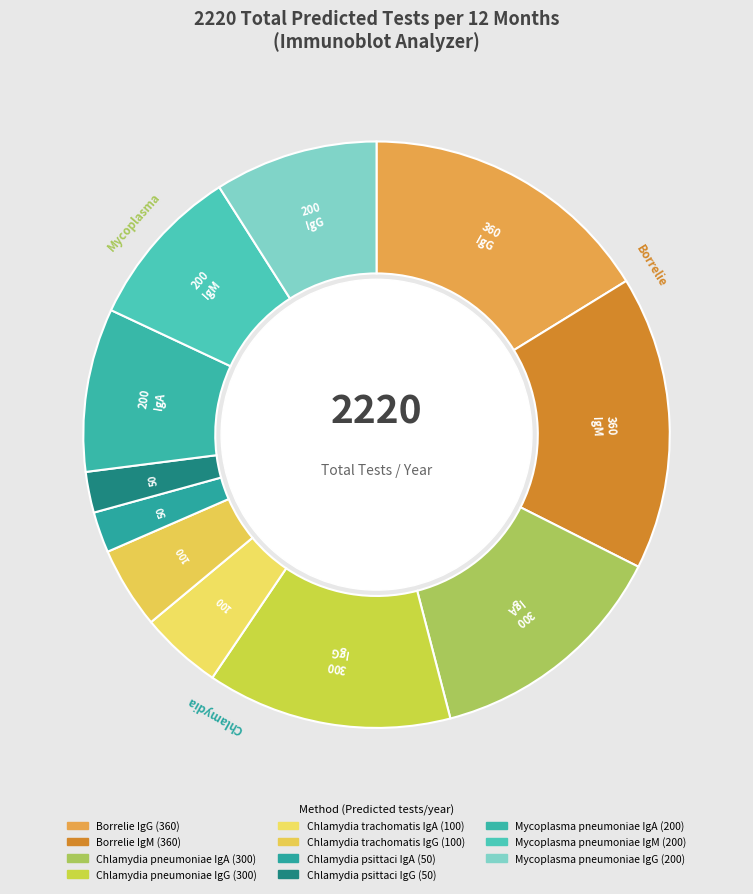

Count the number of slices in the pie.

11